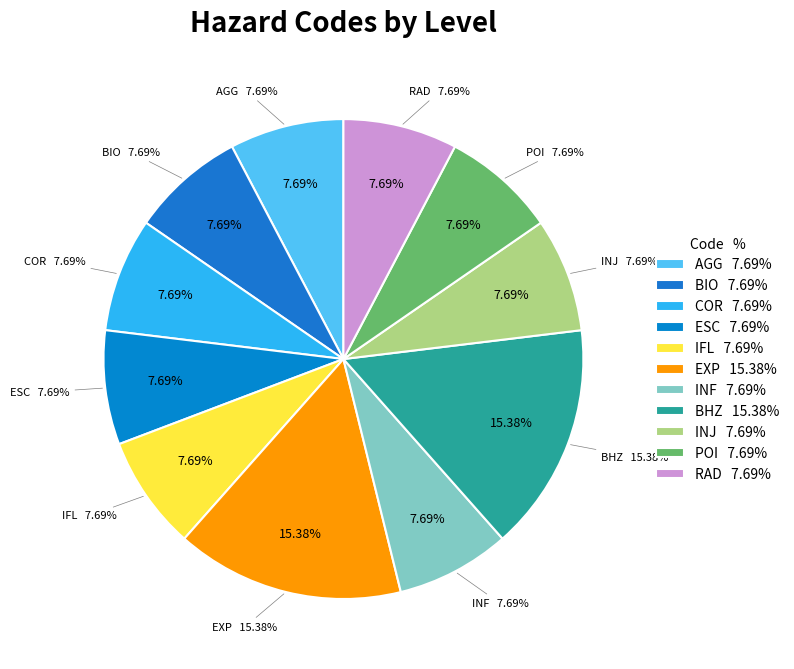

How many slices are in this pie chart?

11